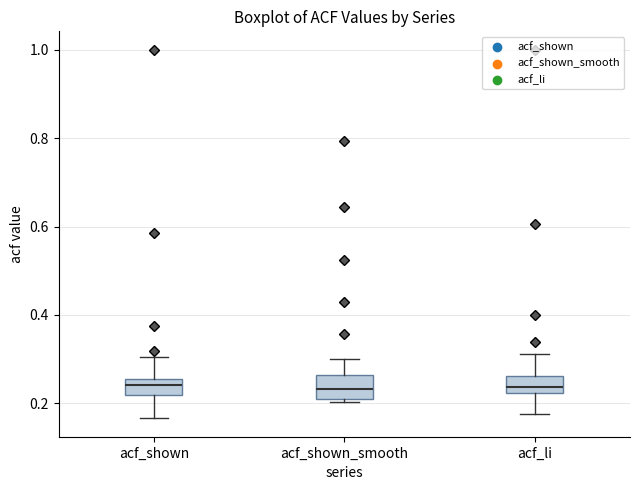

Where is the lower edge of the box for acf_shown_smooth on the y-axis? The values are not printed on the chart, so give them approximately, as read against the axis.

0.22